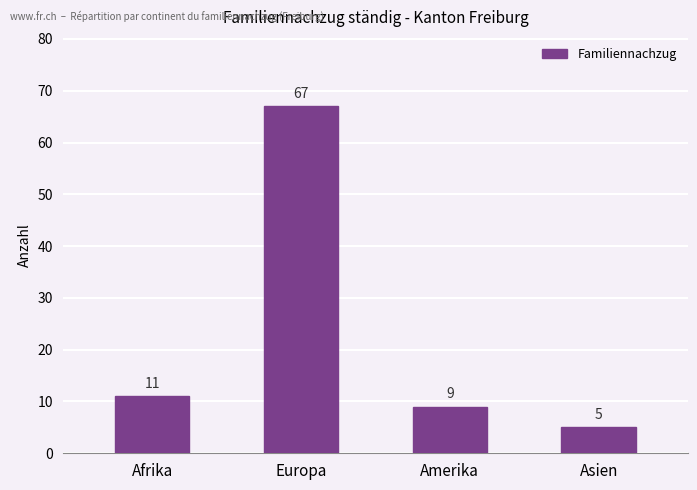

Rank the categories by value from highest to lowest.

Europa, Afrika, Amerika, Asien